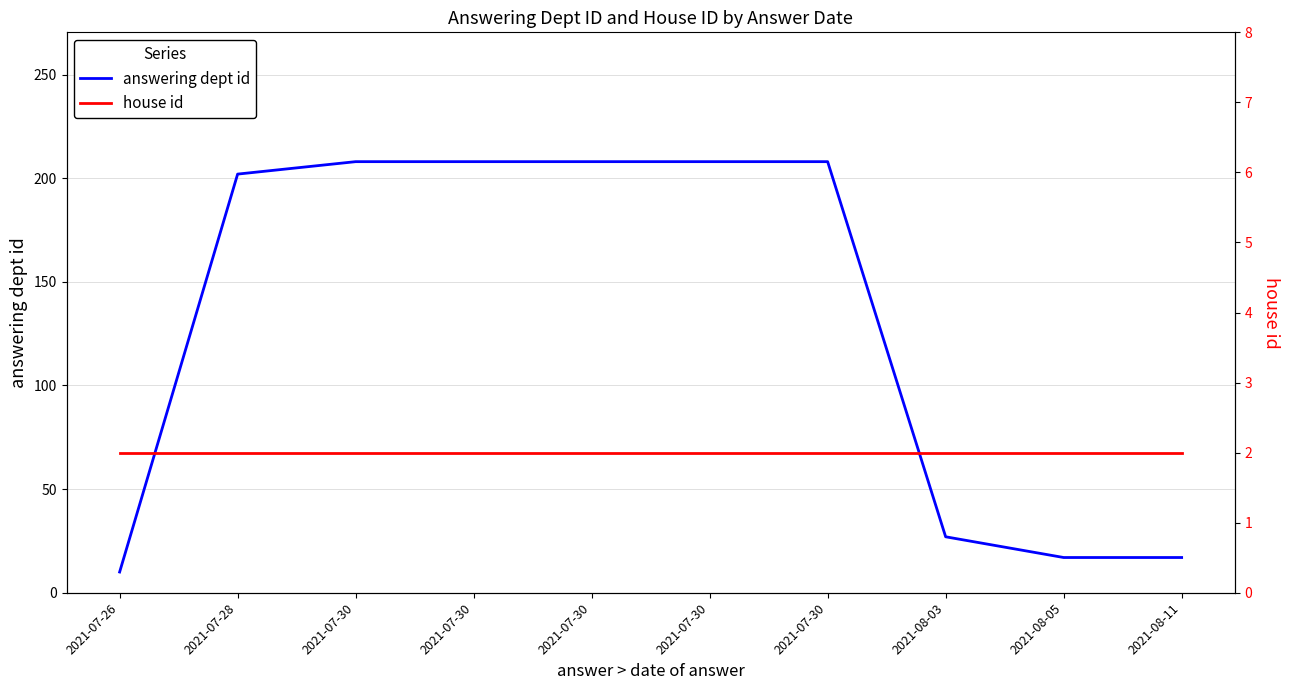

Rank the series by their maximum value, from lowest to highest.

house id, answering dept id